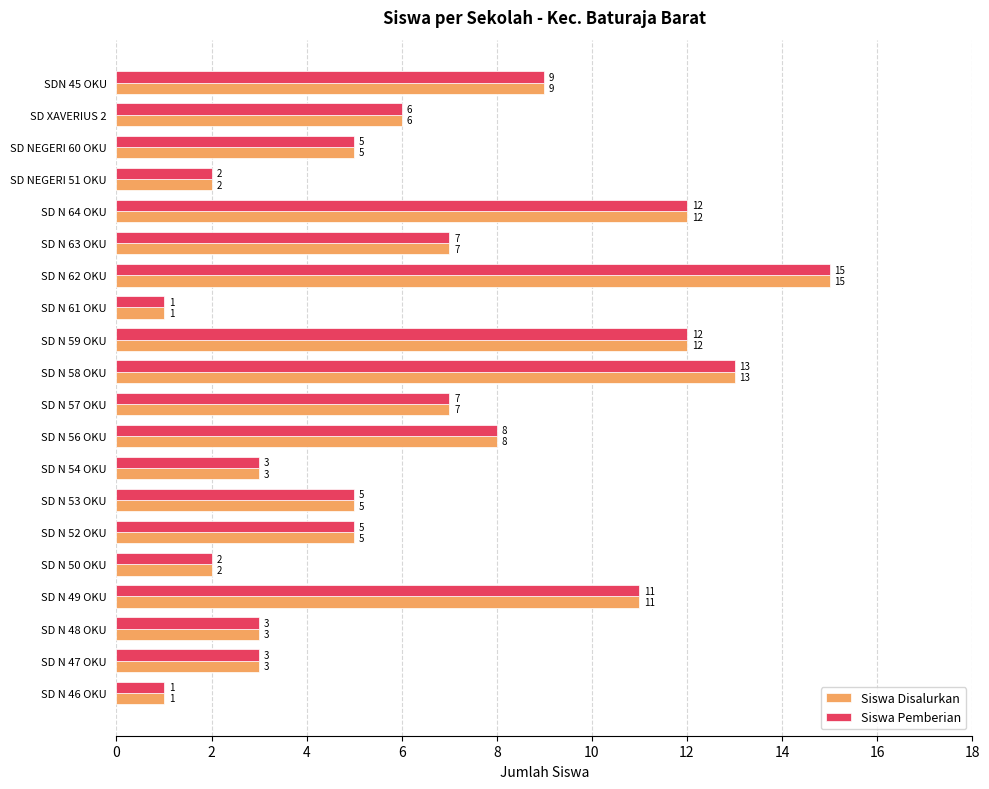

At which category does the chart reach its peak across all series?

SD N 62 OKU